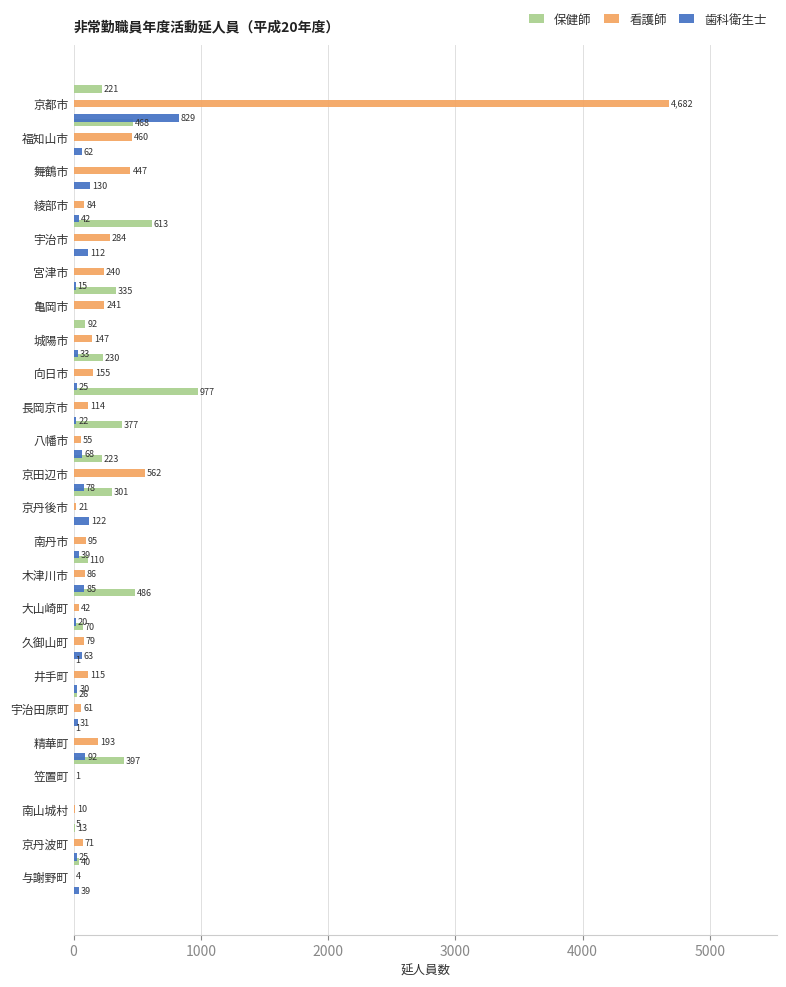

What position from the right is 南丹市?

11